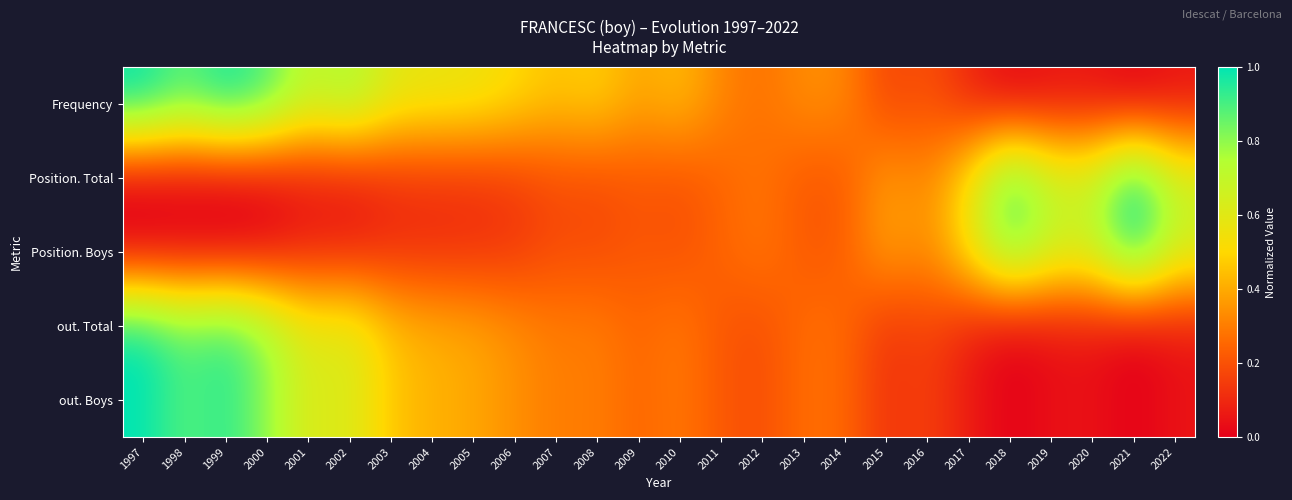

Which label corresponds to the smallest value in the chart?

2021